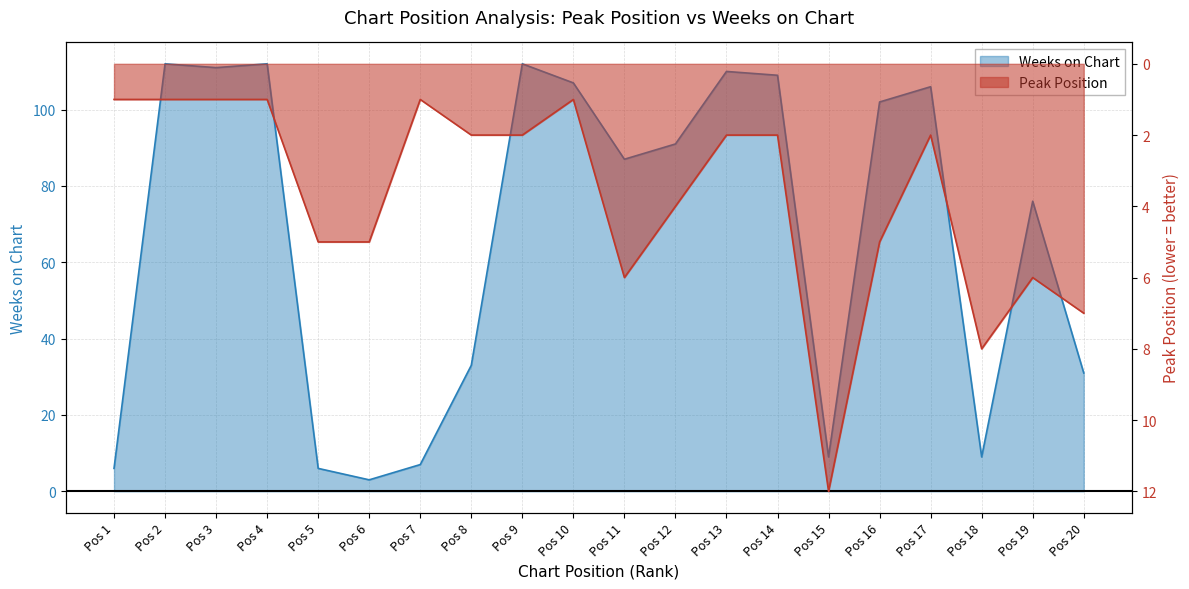

What value does the Peak Position series have at Pos 15, to the nearest 5?

10